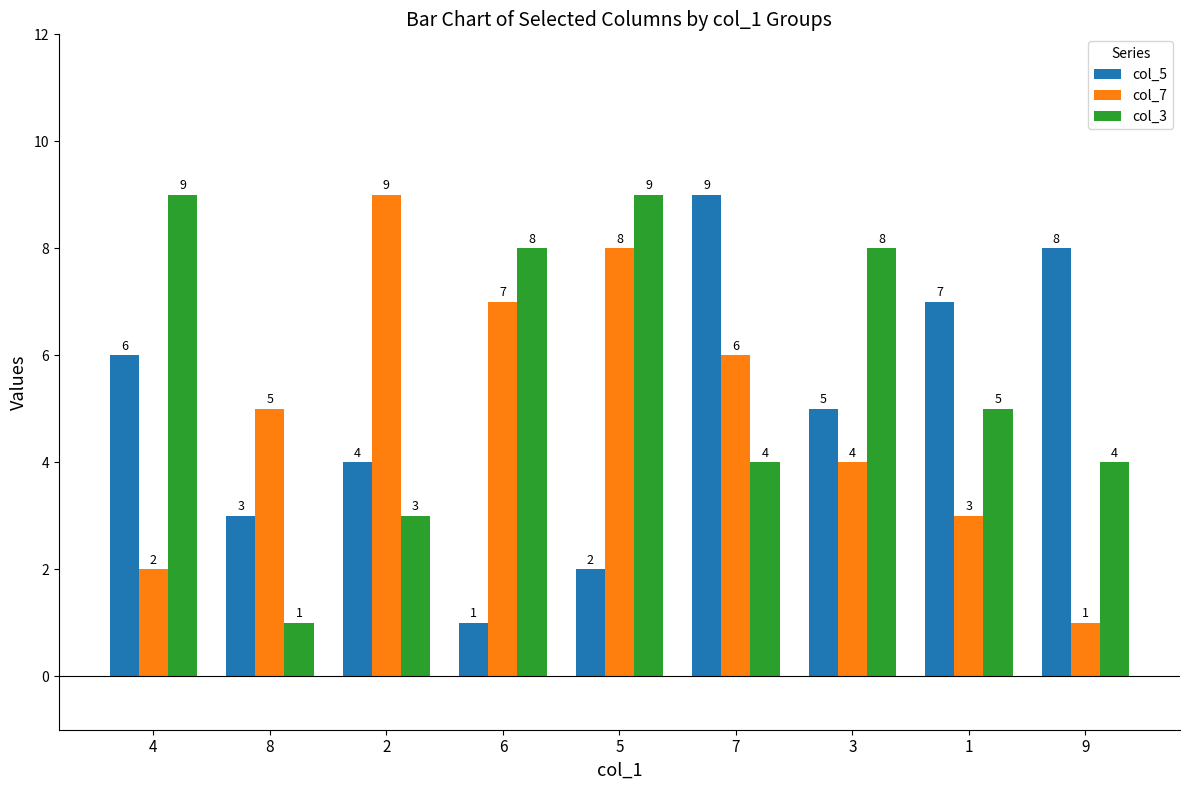

Rank the categories by col_7 value from lowest to highest.

9, 4, 1, 3, 8, 7, 6, 5, 2